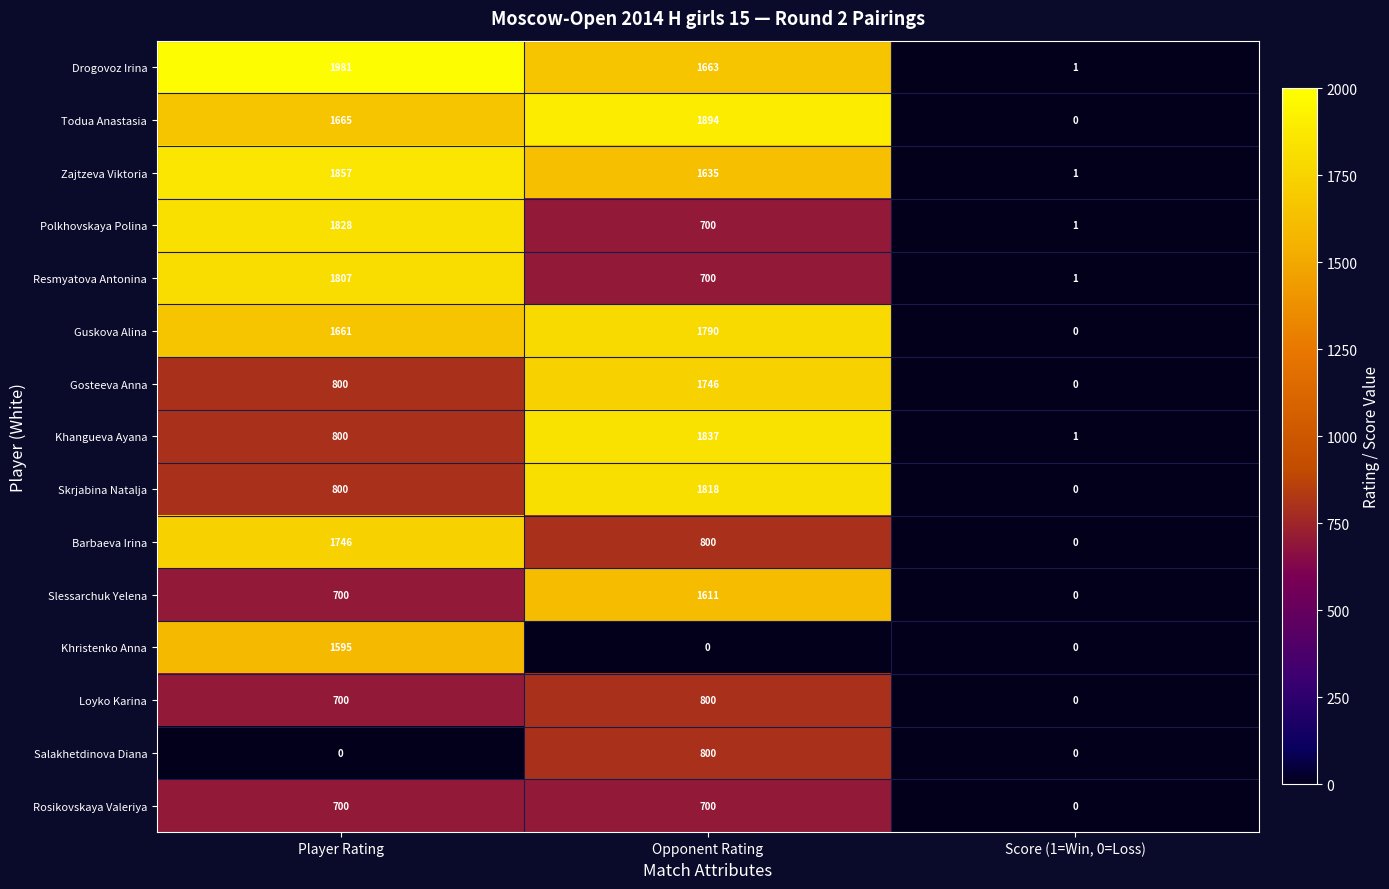

Which series has the largest range (max minus min)?

Drogovoz Irina